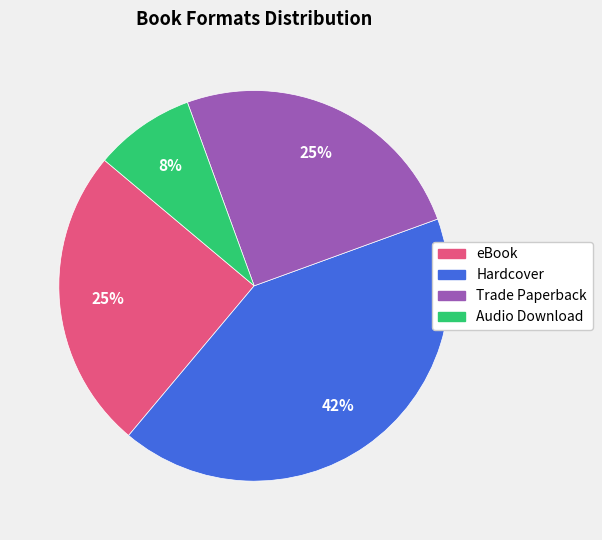

What is the largest slice in the pie chart?

Hardcover